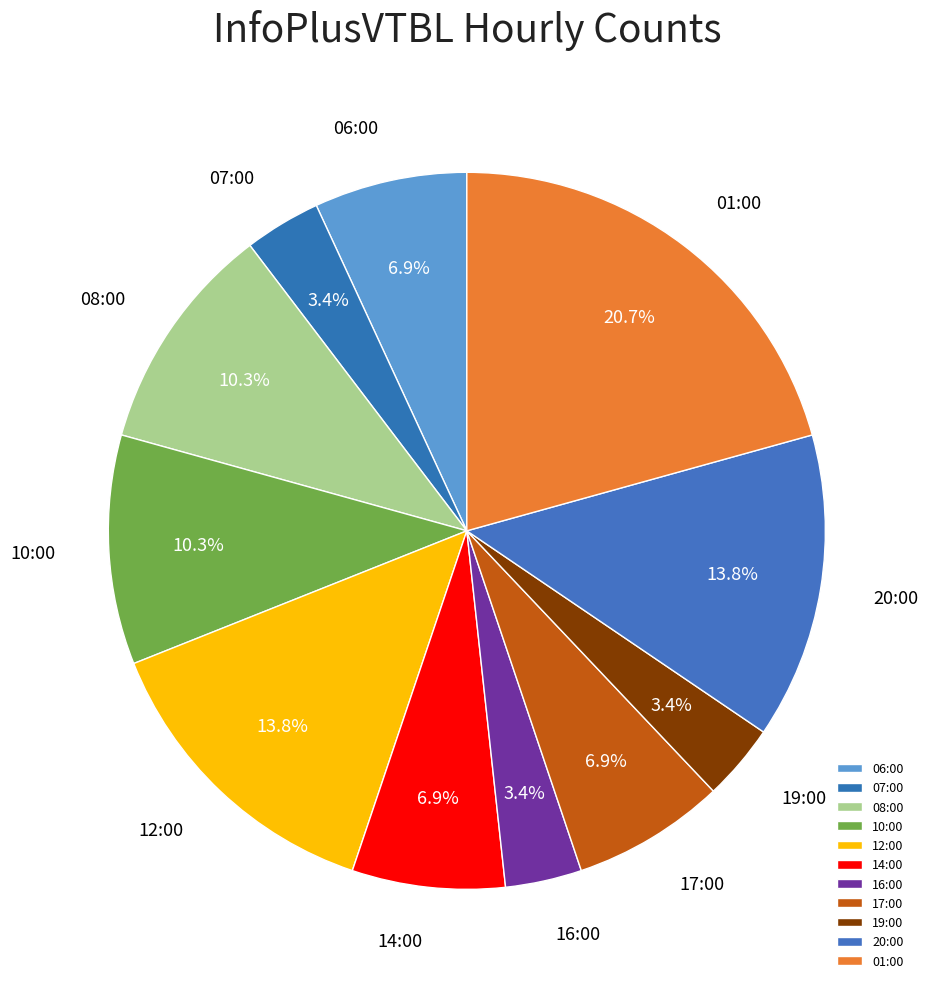

Does 16:00 account for over 50% of the chart?

No